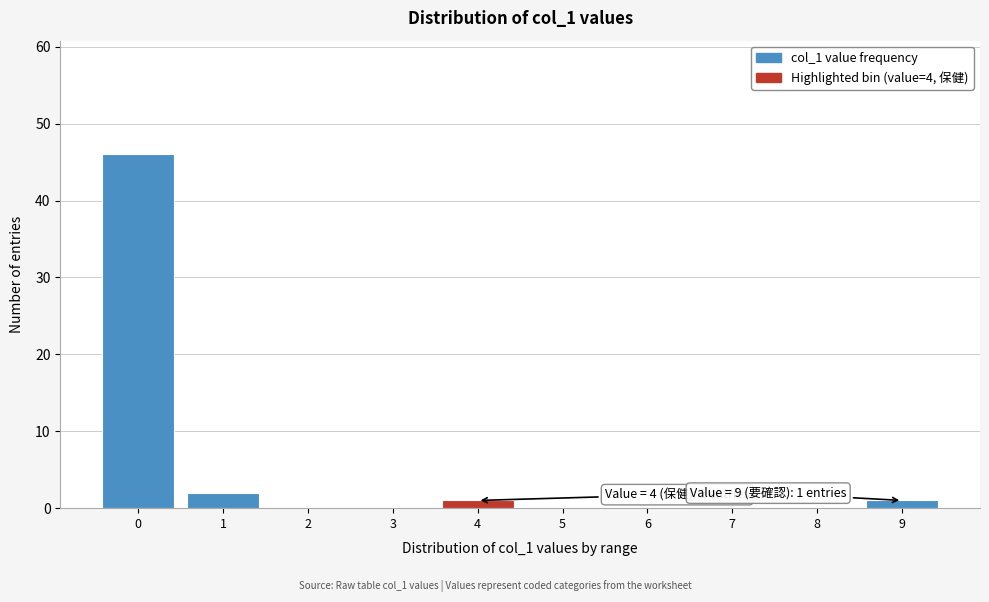

Reading left to right, transcribe all the data shown in this chart.

0=46	1=2	2=0	3=0	4=1	5=0	6=0	7=0	8=0	9=1